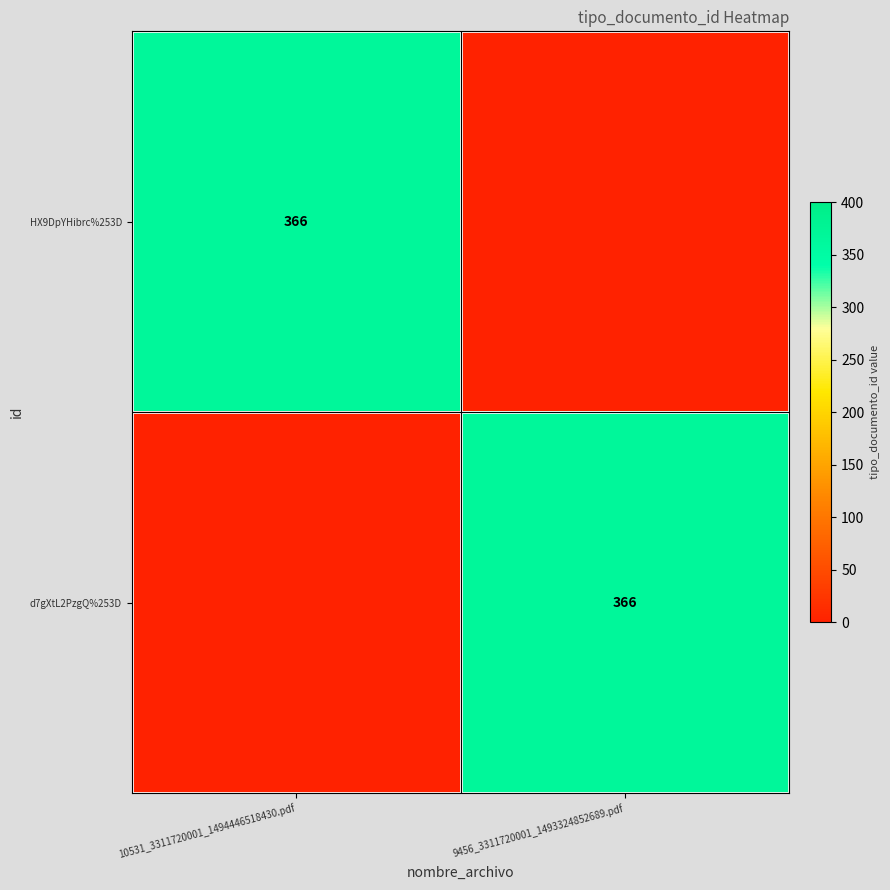

Which has a higher value, 9456_3311720001_1493324852689.pdf or 10531_3311720001_1494446518430.pdf?

10531_3311720001_1494446518430.pdf